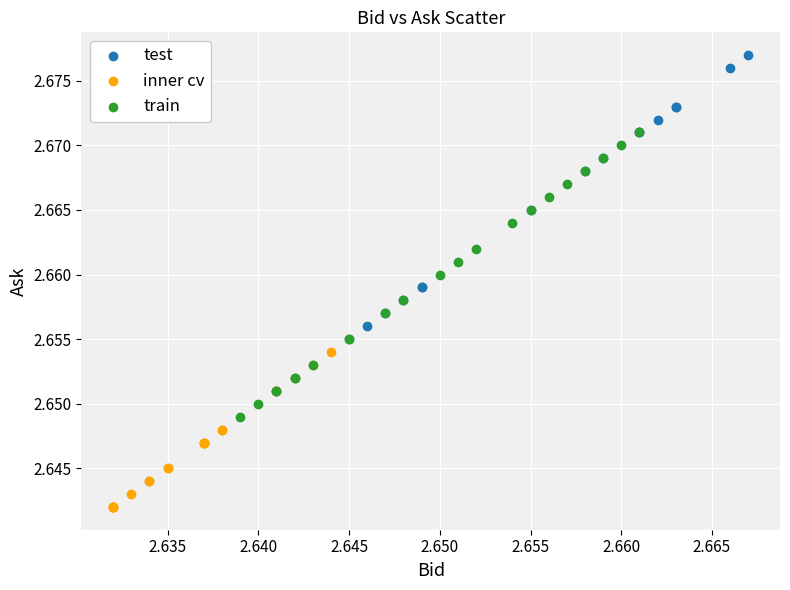

What are all the series names shown in the legend?

test, inner cv, train